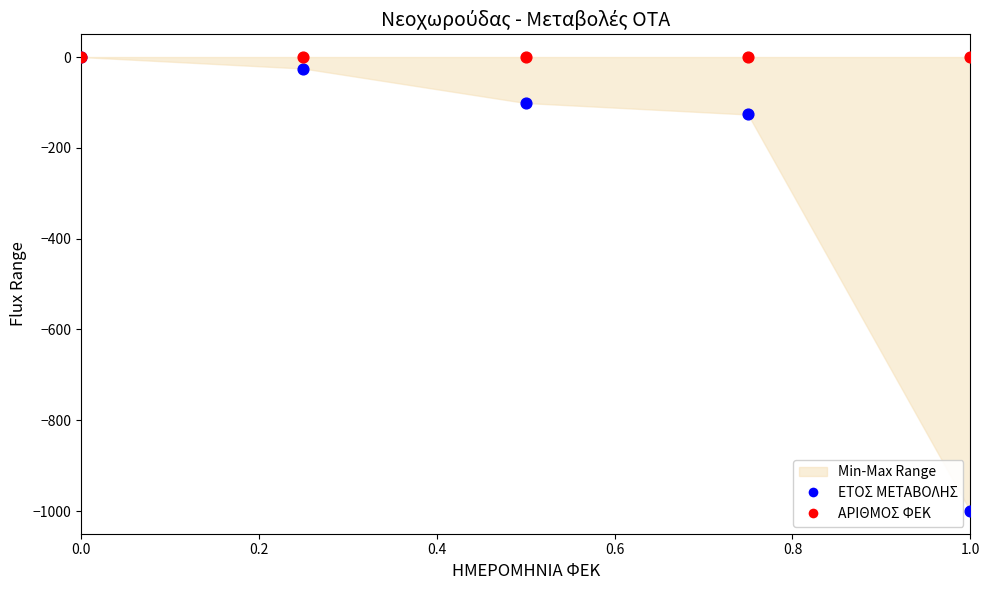

Across all series, what Y value is closest to -500?

-126.6